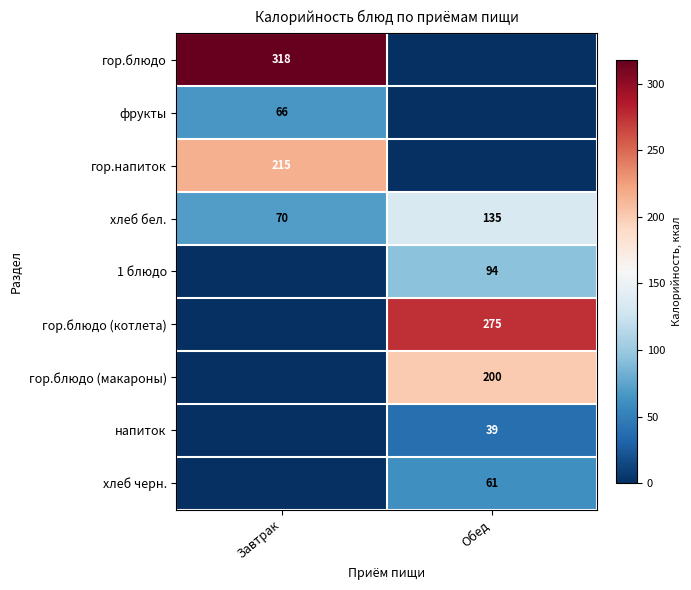

At how many categories does at least one series exceed 61?

2